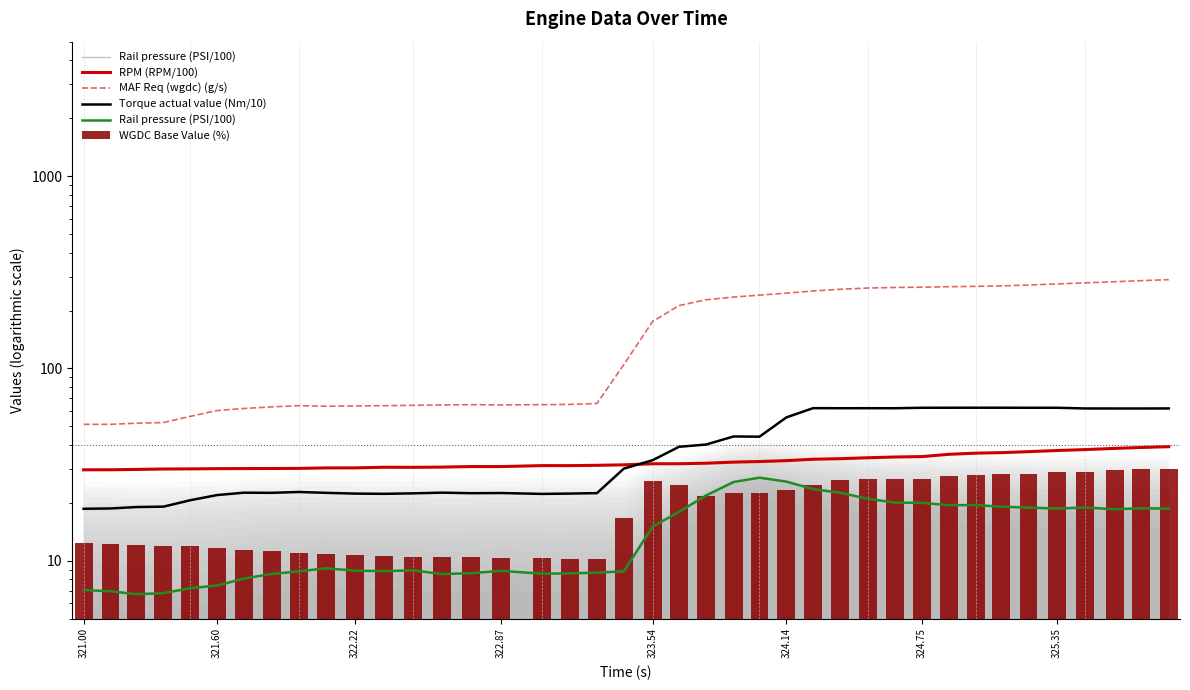

How many data points in RPM (RPM/100) are less than 31?

16